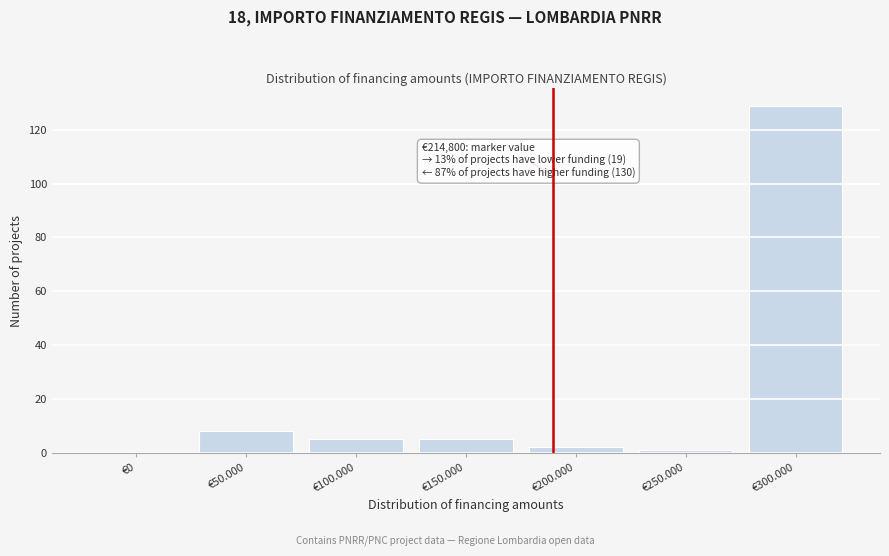

Reading left to right, transcribe all the data shown in this chart.

€0=0	€50.000=8	€100.000=5	€150.000=5	€200.000=2	€250.000=1	€300.000=129